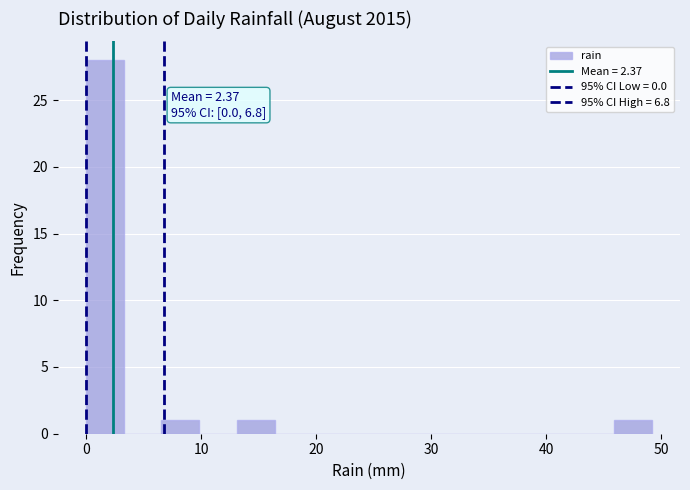

Read against the x-axis, roughly where is the centre of the tallest bar?

2